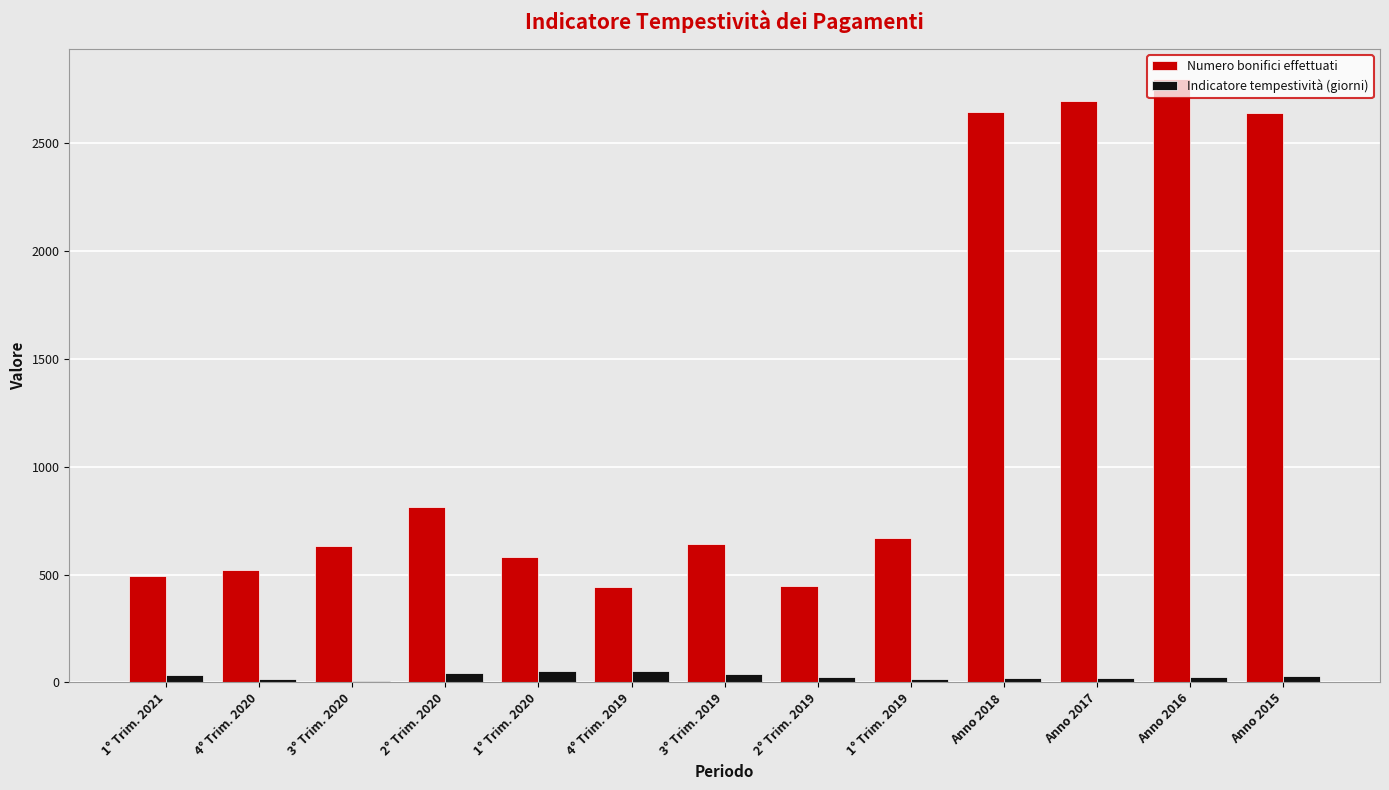

True or false: Indicatore tempestività (giorni) has a value of 18 at 1° Trim. 2019.

True